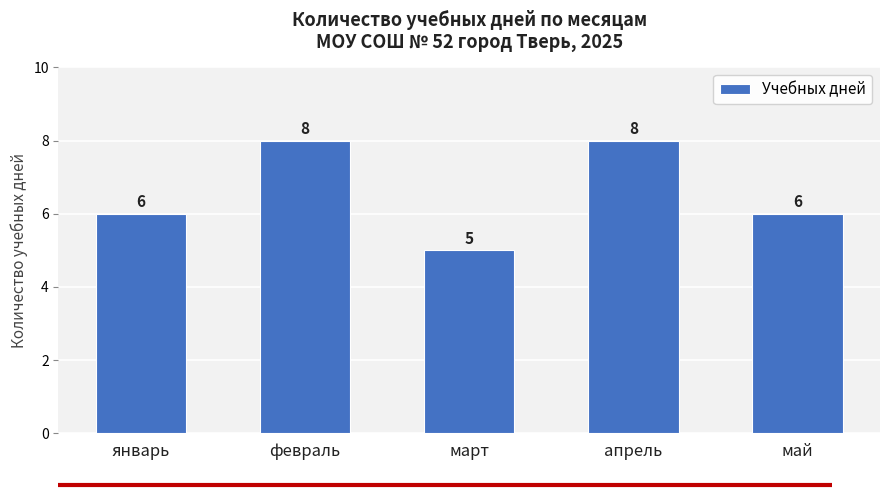

How many values are below 6?

1